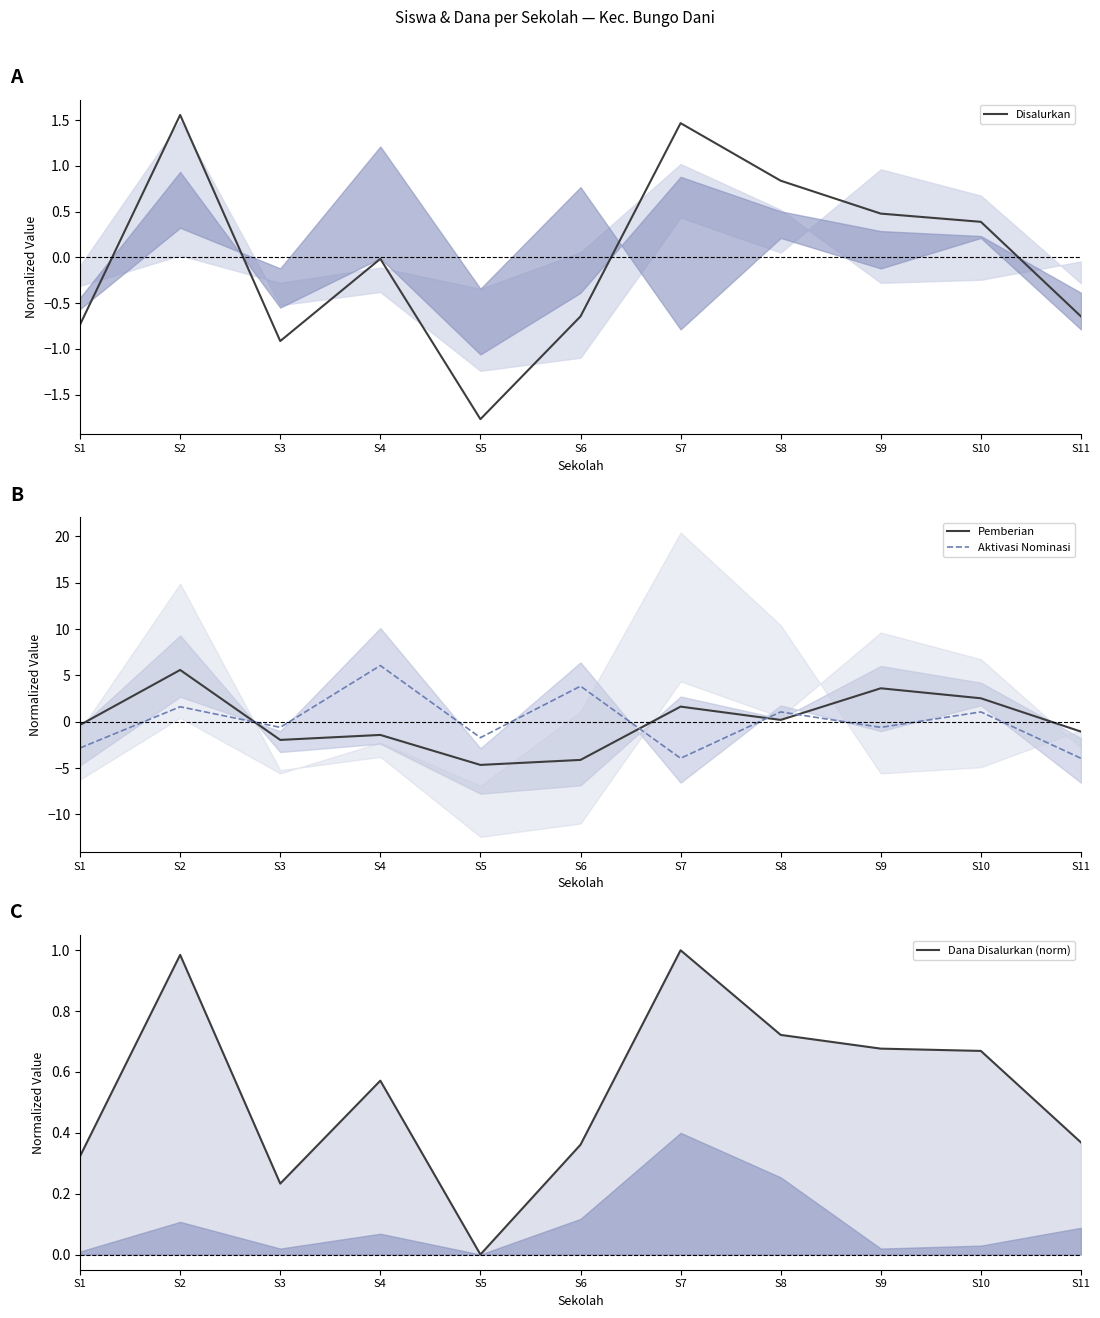

How many values in Disalurkan are above zero?

5